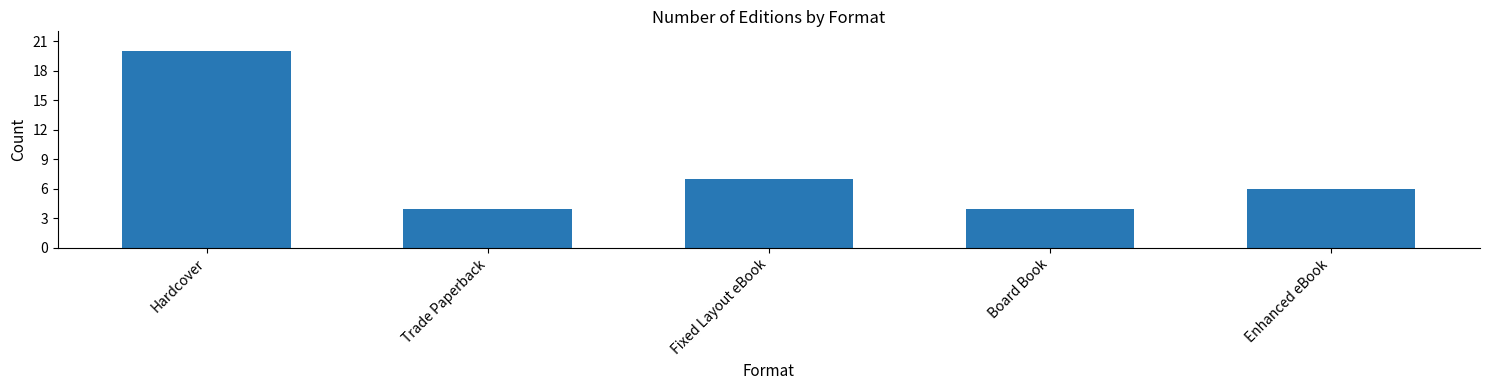

What is the change in value from Fixed Layout eBook to Board Book?

-3